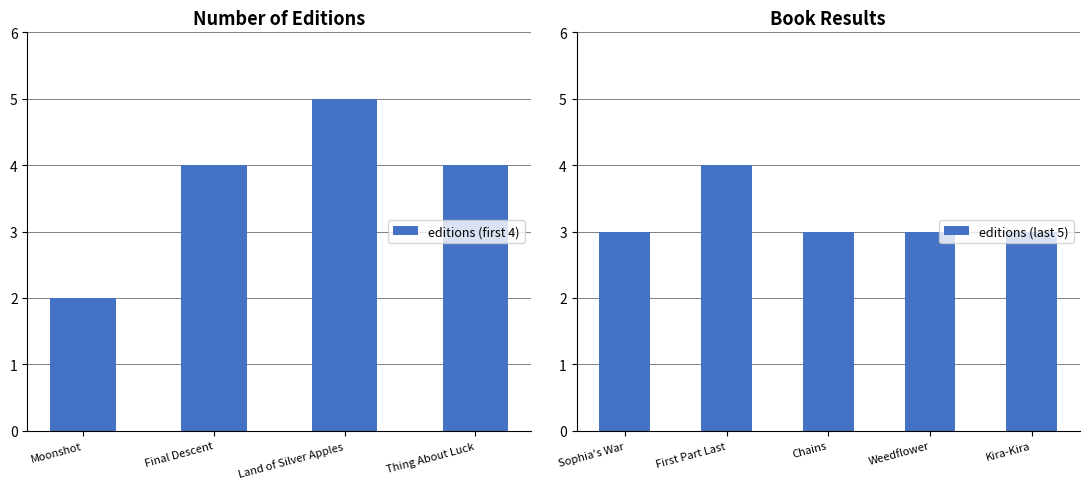

What is the difference between the maximum and minimum values?

3